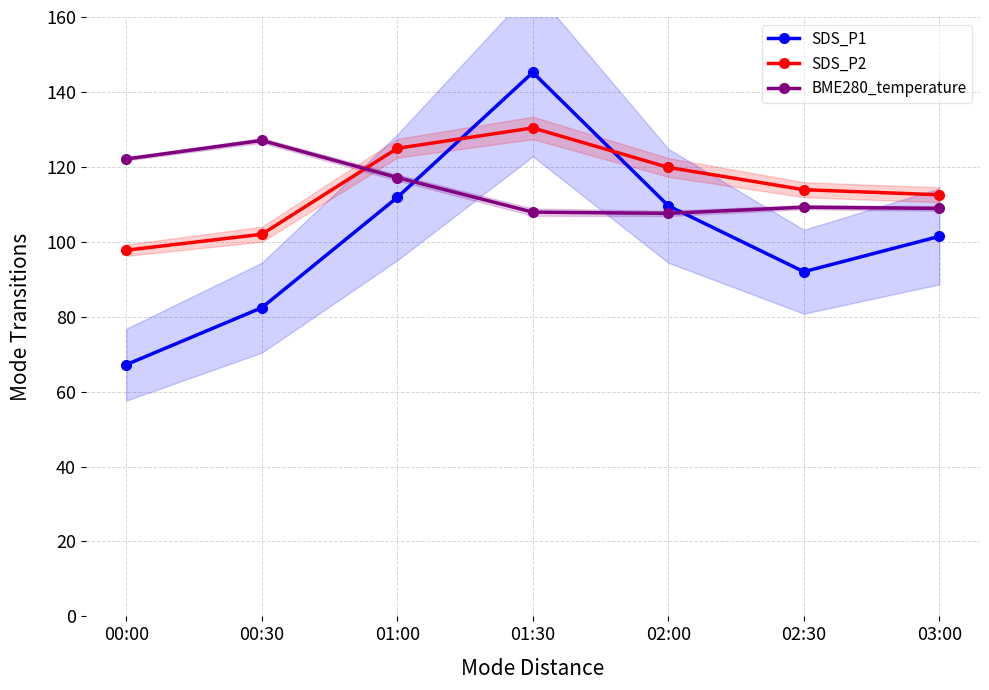

Rank the series by their maximum value, from highest to lowest.

SDS_P1, SDS_P2, BME280_temperature